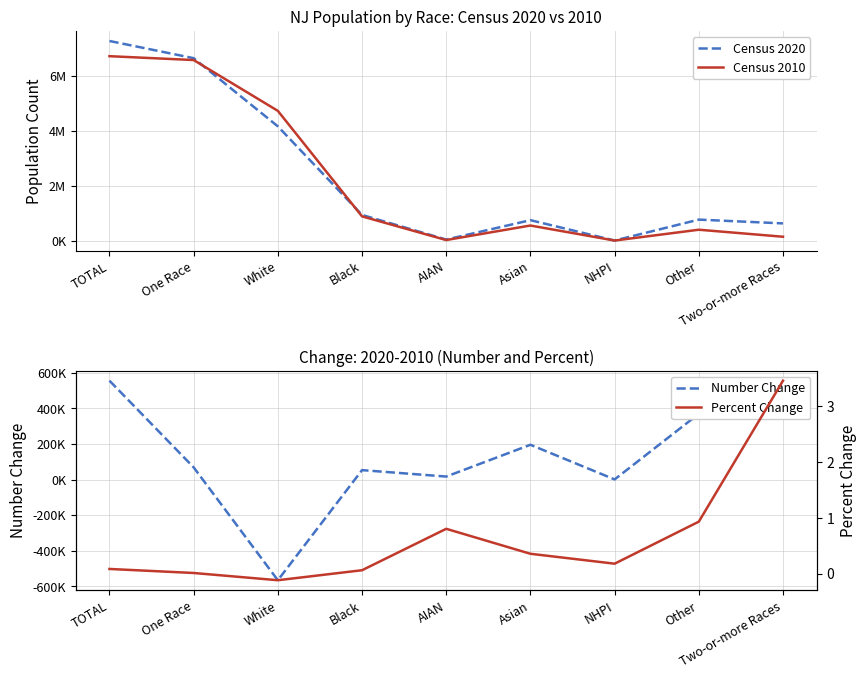

What is the difference between the maximum and minimum values in the Number Change series?

1119853.0